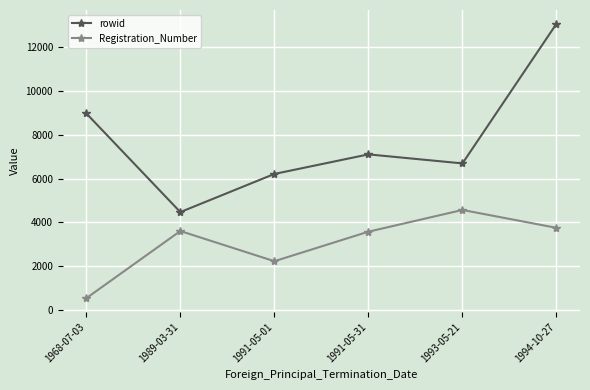

What is the label of the 6th point from the right?

1968-07-03